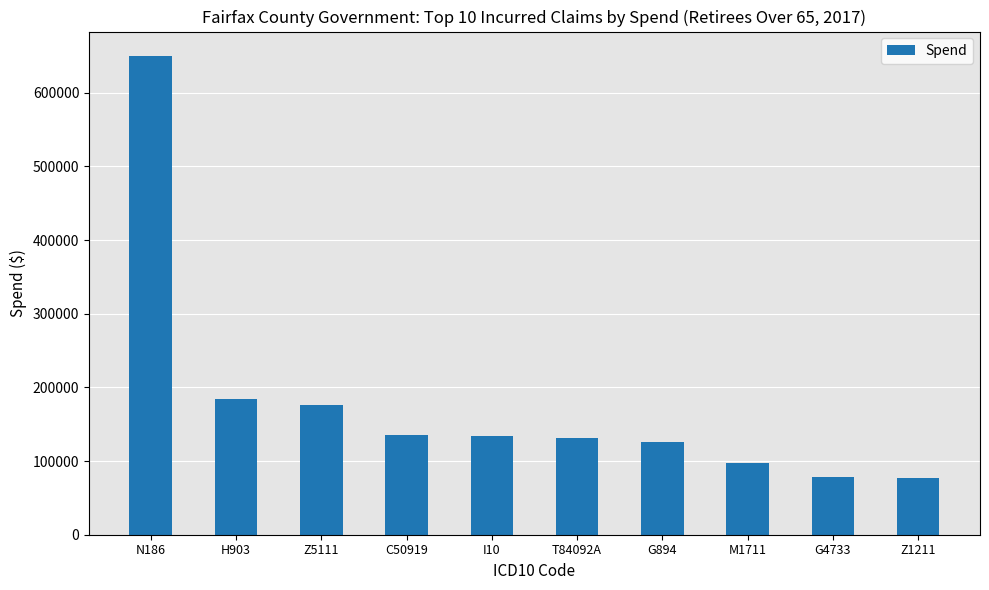

How many bars are there in total?

10